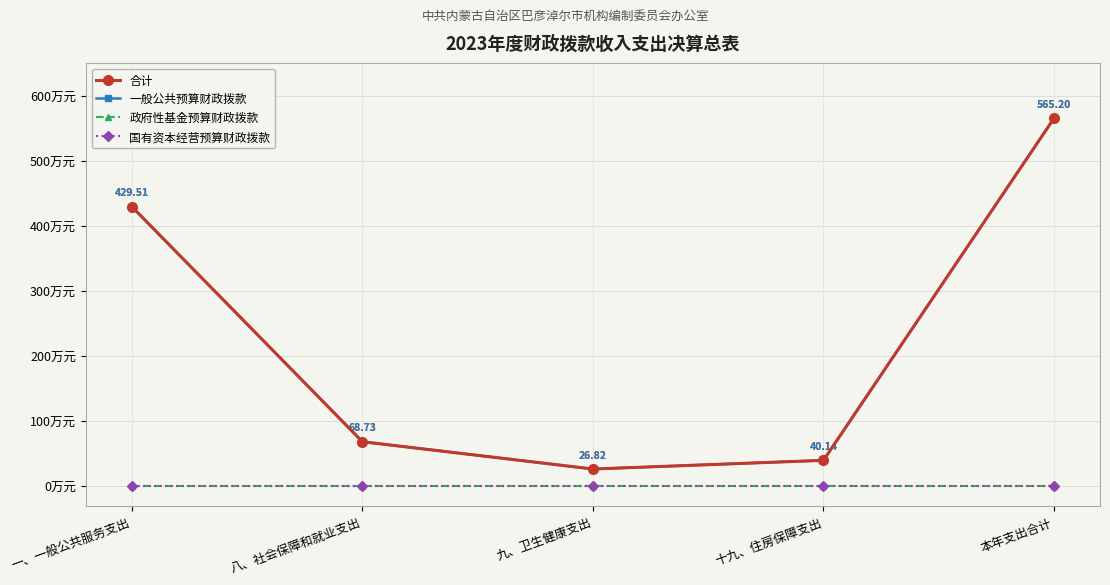

Does the chart have visible grid lines?

Yes